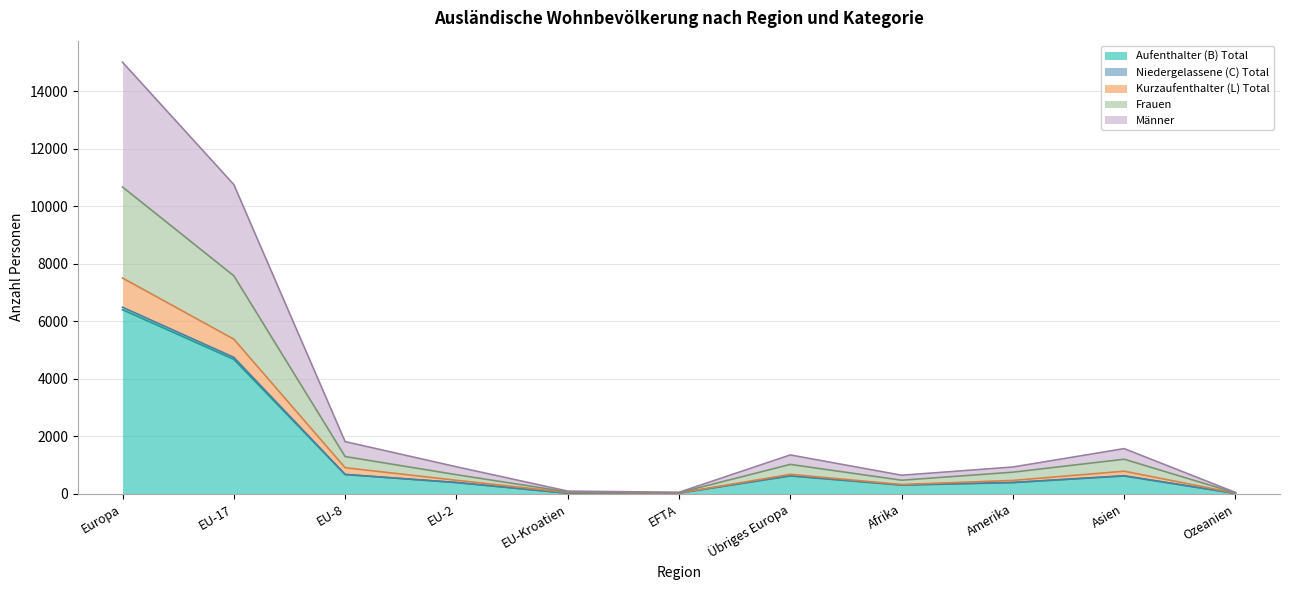

What are all the series names shown in the legend?

Aufenthalter (B) Total, Niedergelassene (C) Total, Kurzaufenthalter (L) Total, Frauen, Männer